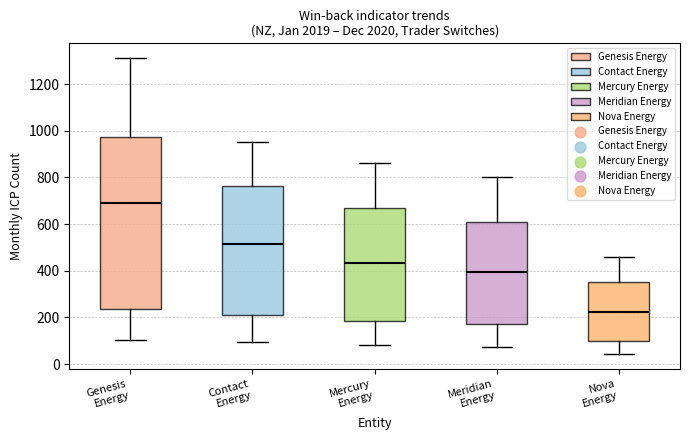

Which box is the tallest, from its lower edge to its upper edge?

Genesis Energy